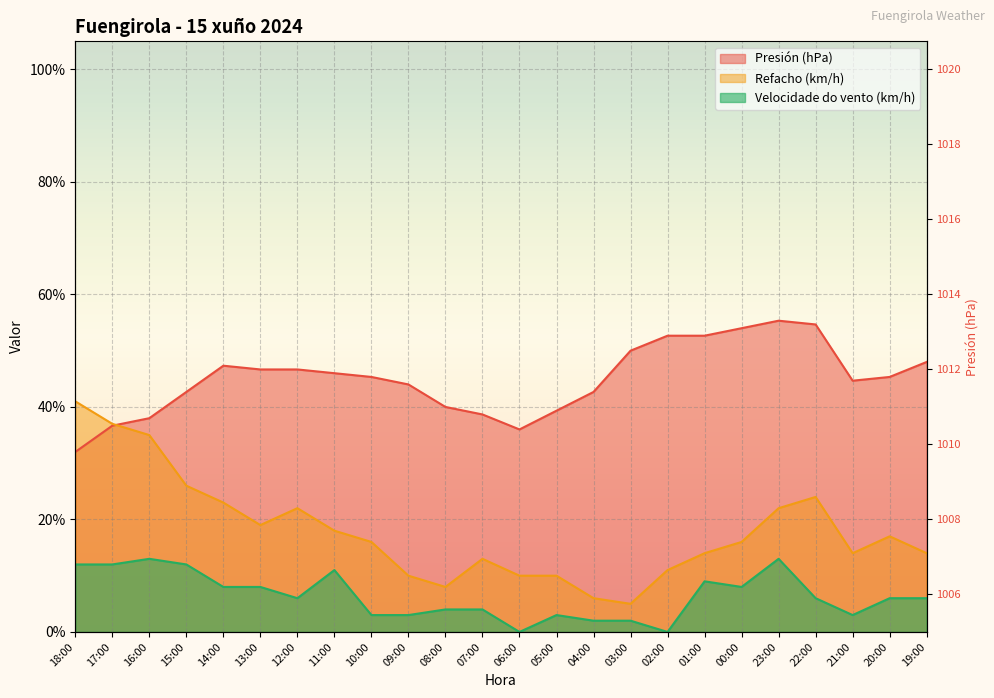

Which series changed the most between 04:00 and 20:00?

Refacho (km/h)